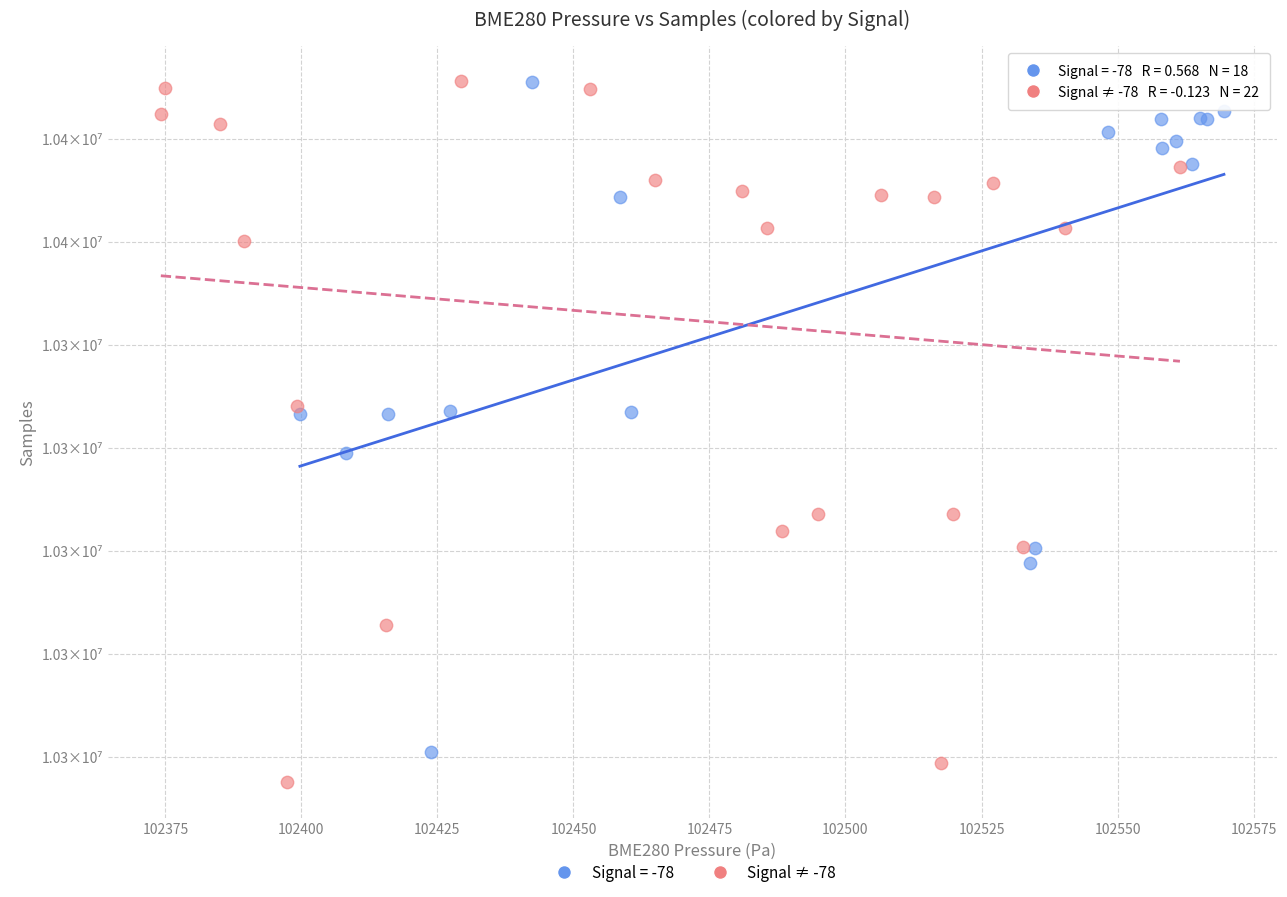

What are all the series names shown in the legend?

Signal = -78, Signal ≠ -78